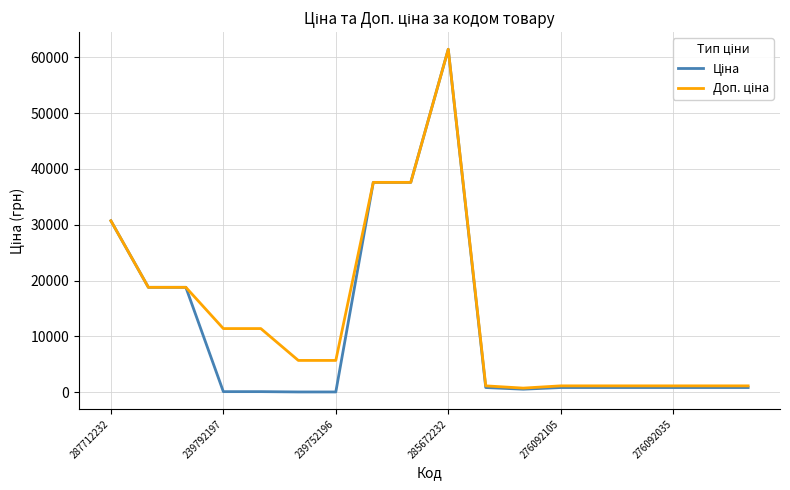

What is the greatest value displayed?

61434.3